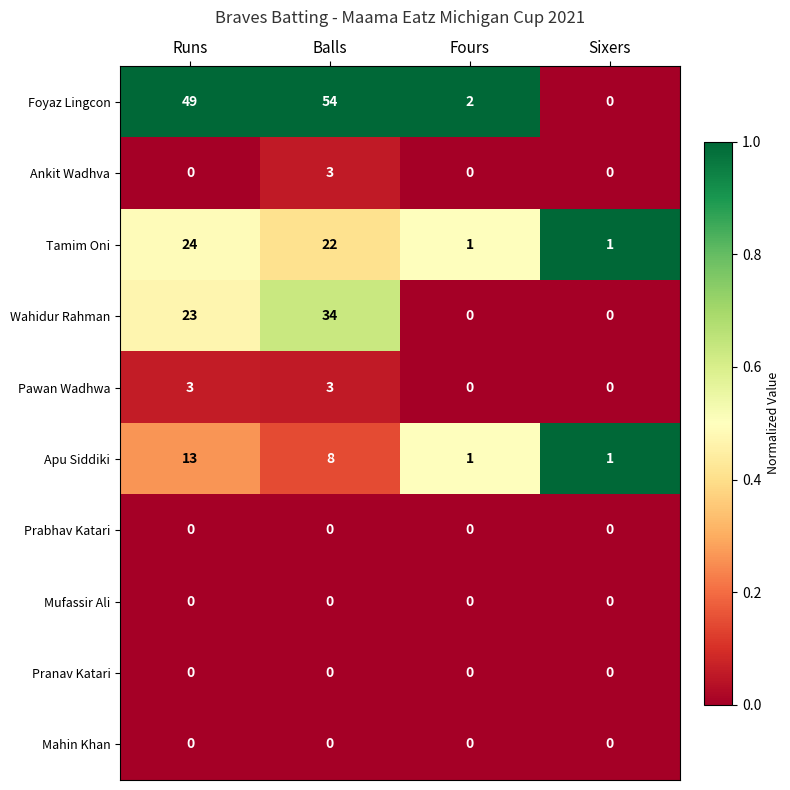

Where does the Tamim Oni series first go above 22?

Runs